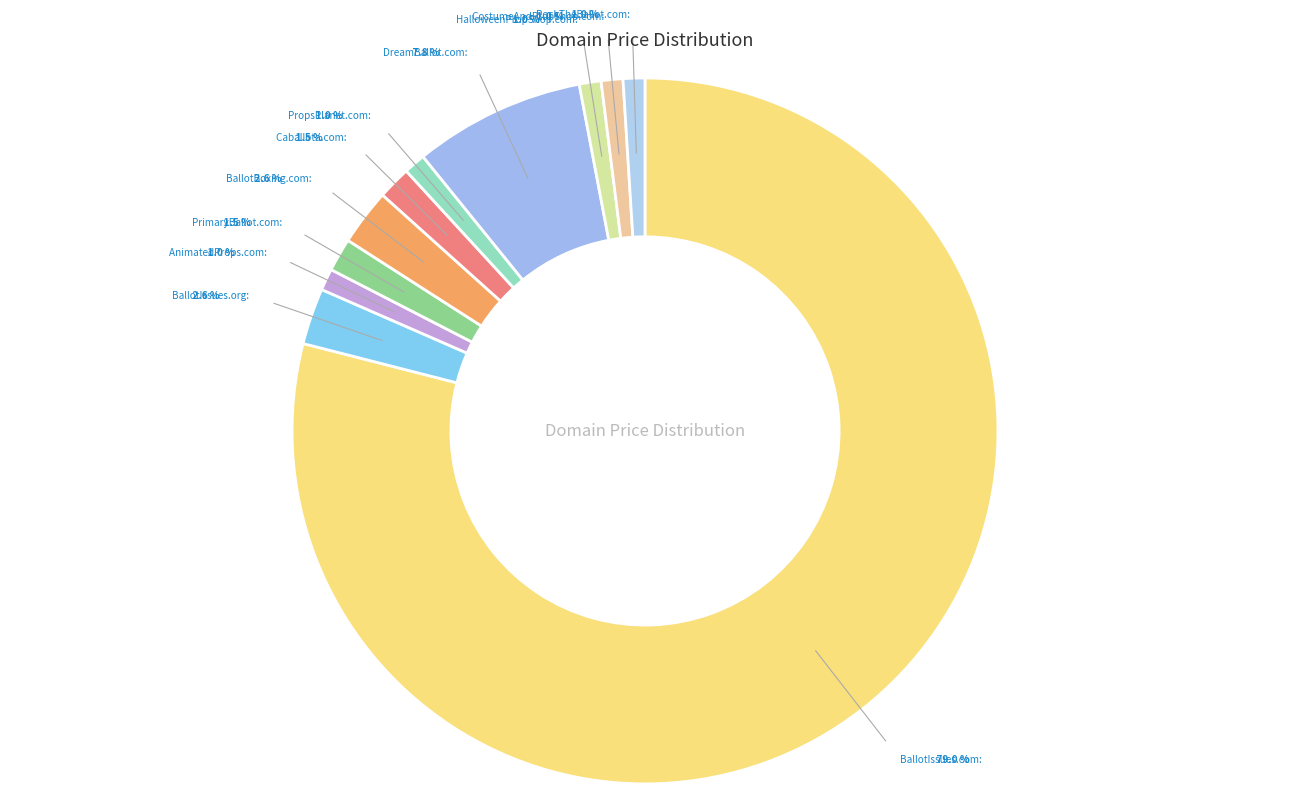

To the nearest percent, what is the difference between the largest and smallest slice percentages?

78%